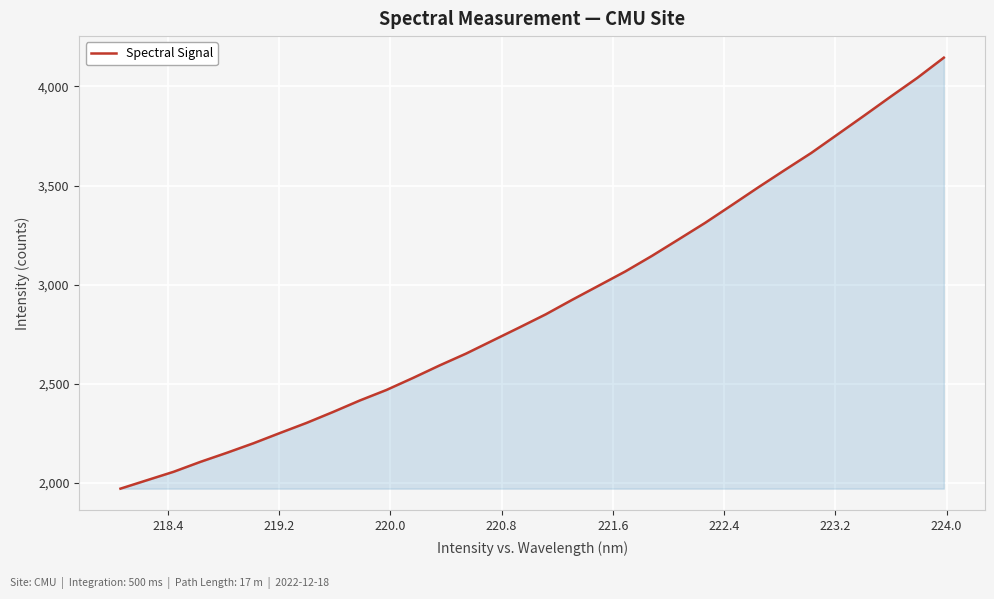

What is the greatest value displayed?

4145.4